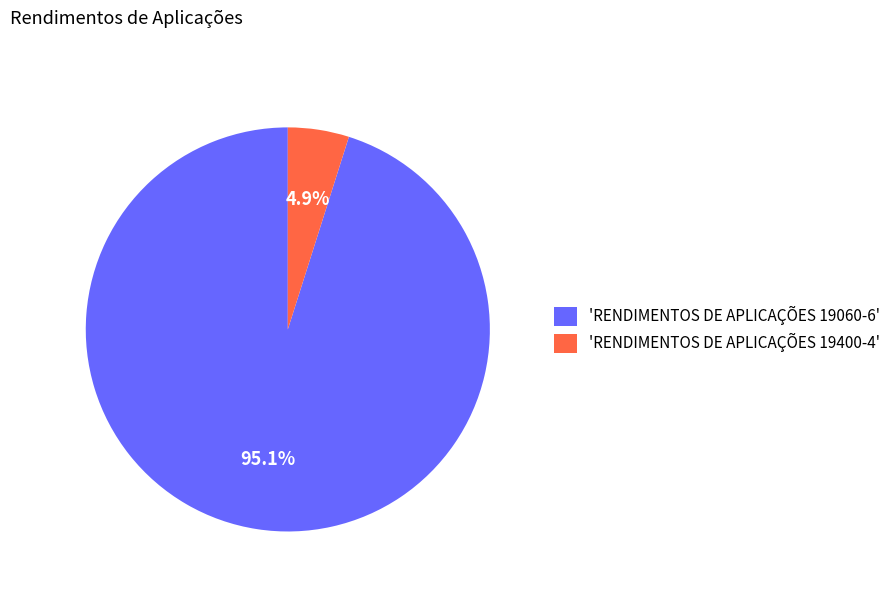

What percentage do 'RENDIMENTOS DE APLICAÇÕES 19060-6' and 'RENDIMENTOS DE APLICAÇÕES 19400-4' together represent?

100.0%